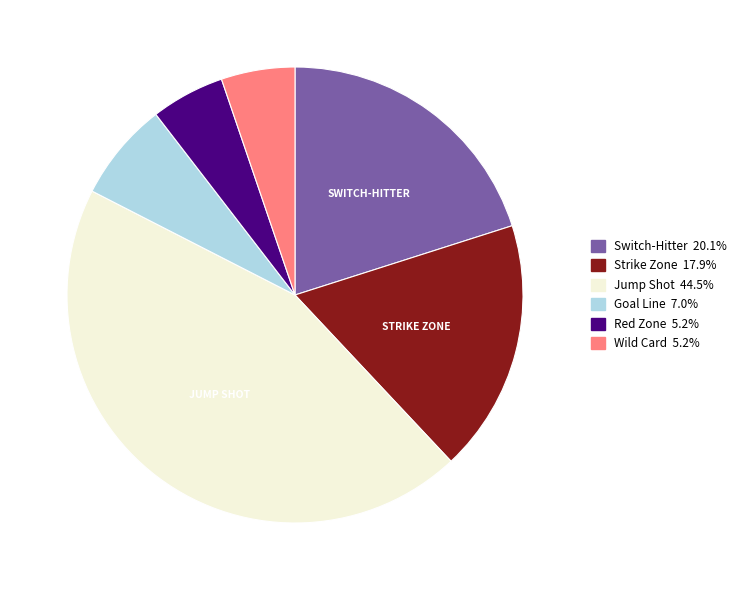

True or false: Red Zone accounts for 5% of the total.

True